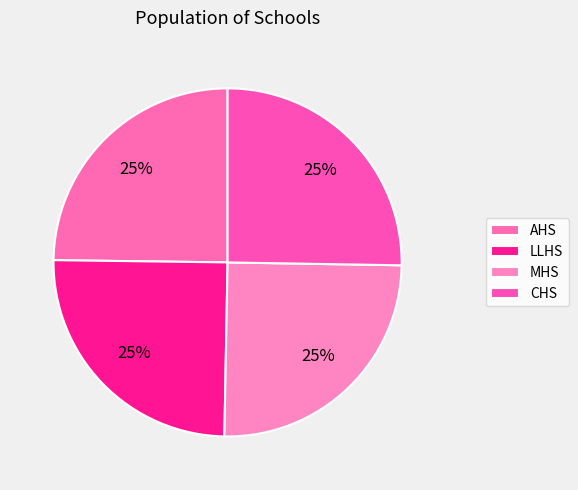

How many segments does this pie chart have?

4